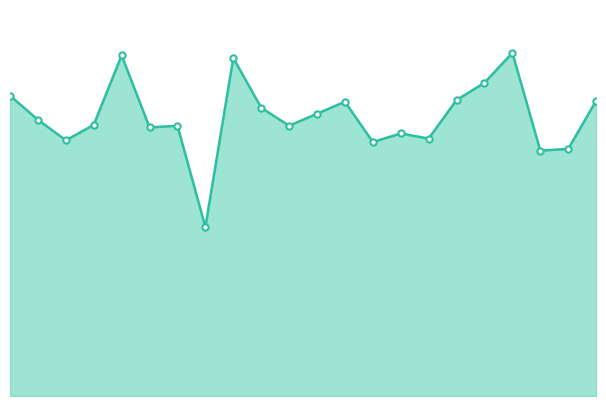

How many interior local valleys (lower than both neighbors) does the data have?

7